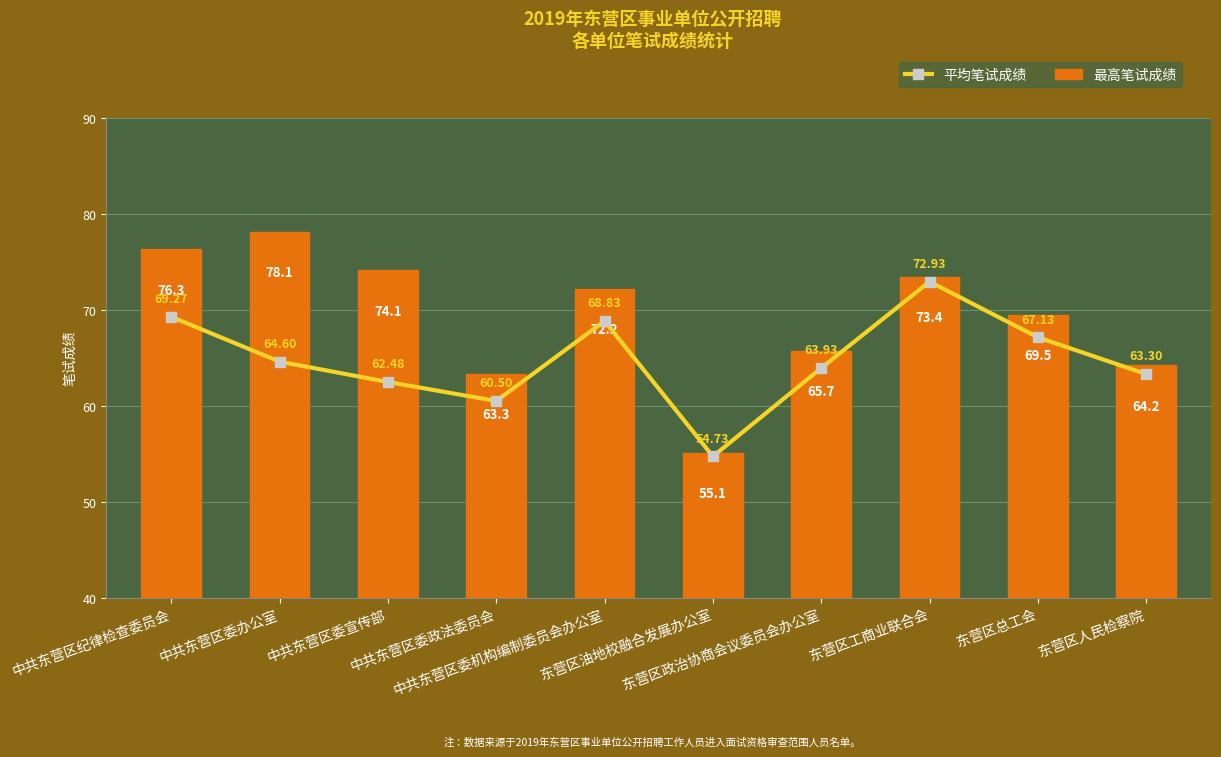

How many values in the 平均笔试成绩 series exceed 64?

5